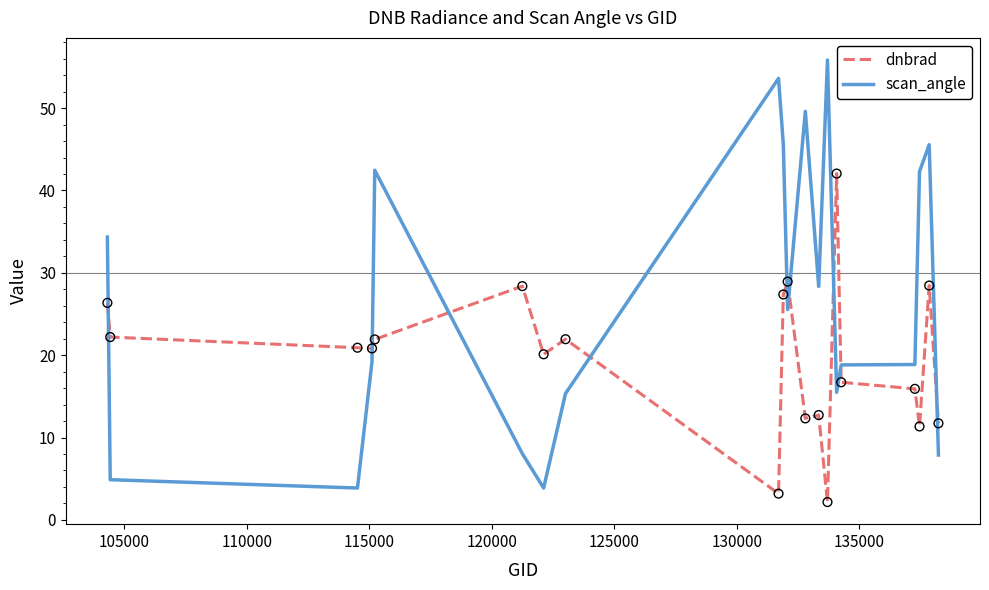

Which series has the largest range (max minus min)?

scan_angle